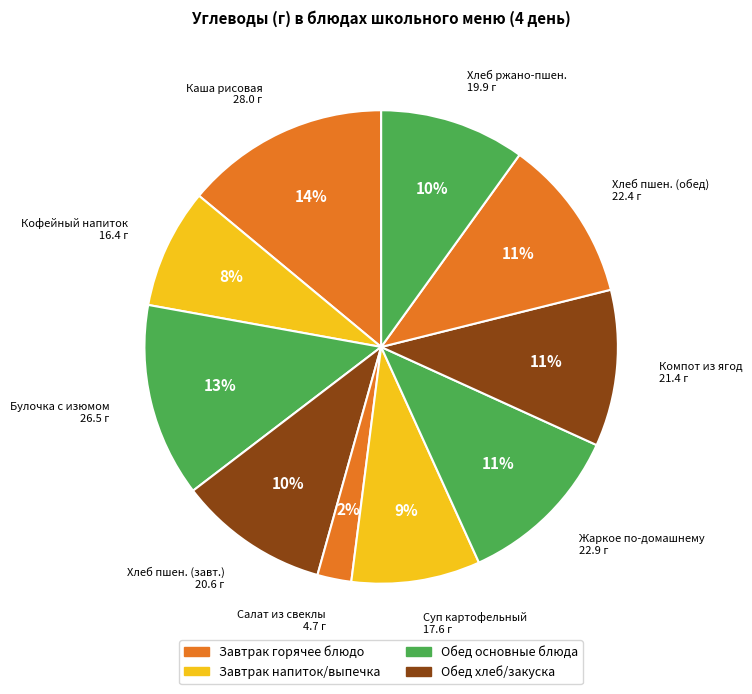

To the nearest percent, what is the difference between the largest and smallest slice percentages?

12%